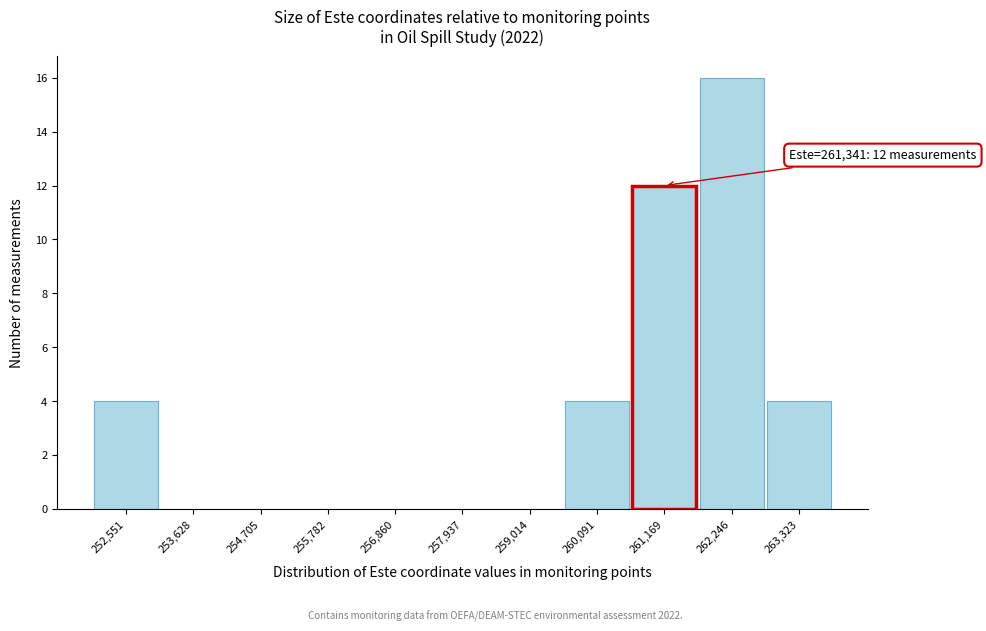

Reading left to right, transcribe all the data shown in this chart.

252,551=4	253,628=0	254,705=0	255,782=0	256,860=0	257,937=0	259,014=0	260,091=4	261,169=12	262,246=16	263,323=4